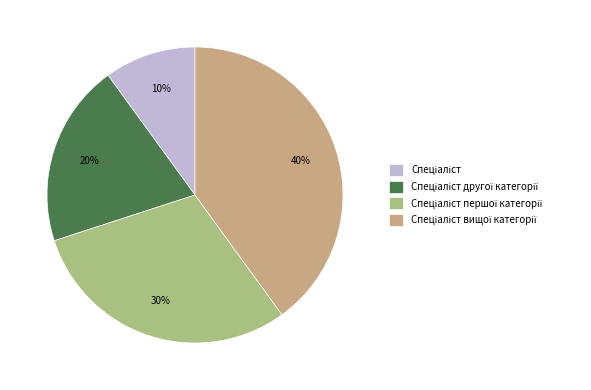

To the nearest percent, what is the average slice percentage?

25%